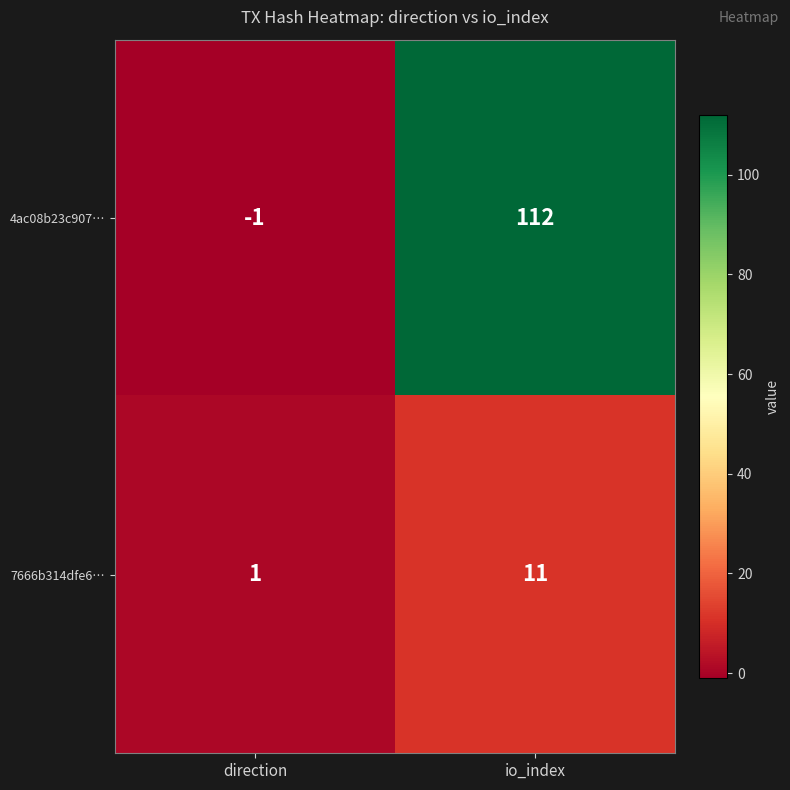

List the series in order of their peak value, highest first.

4ac08b23c907…, 7666b314dfe6…